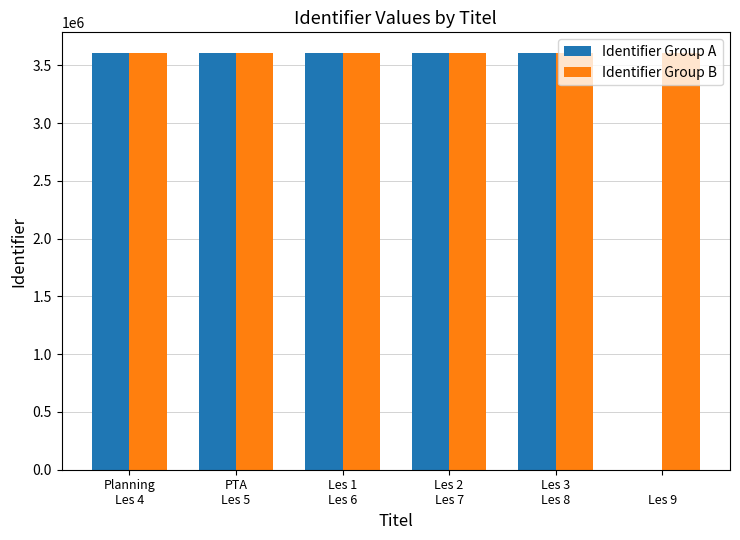

Count the number of categories in the chart.

6